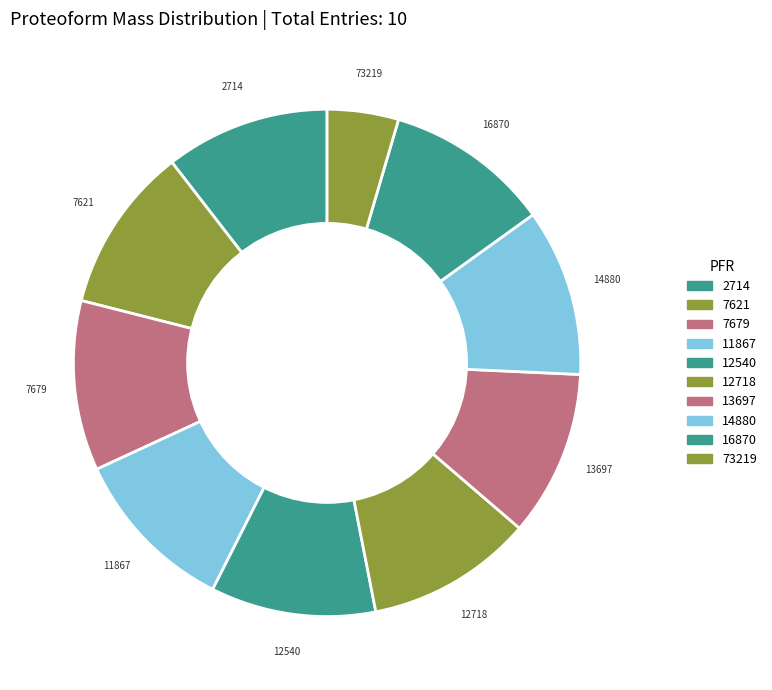

Which slice is the smallest?

73219